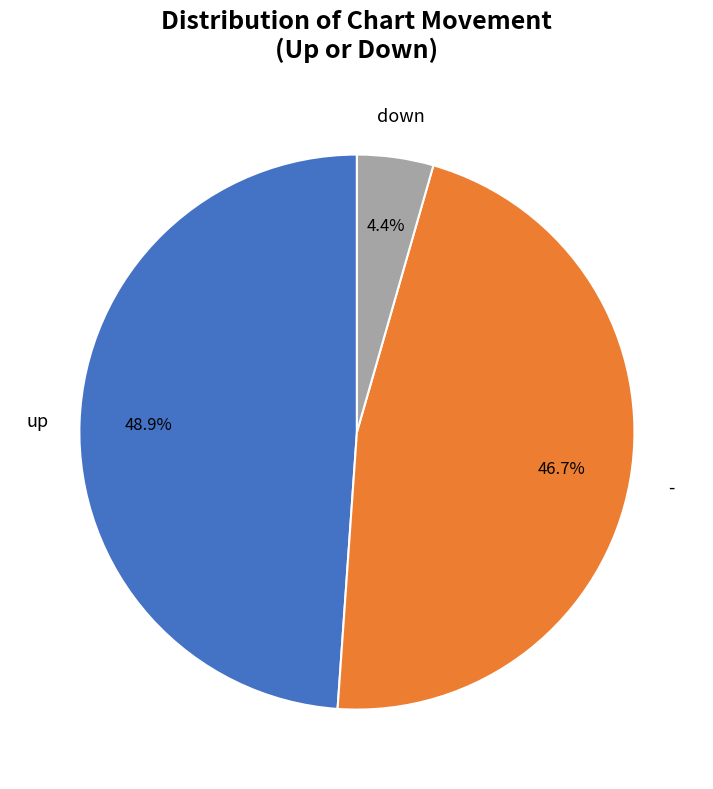

Is there any slice that represents more than half of the pie?

No